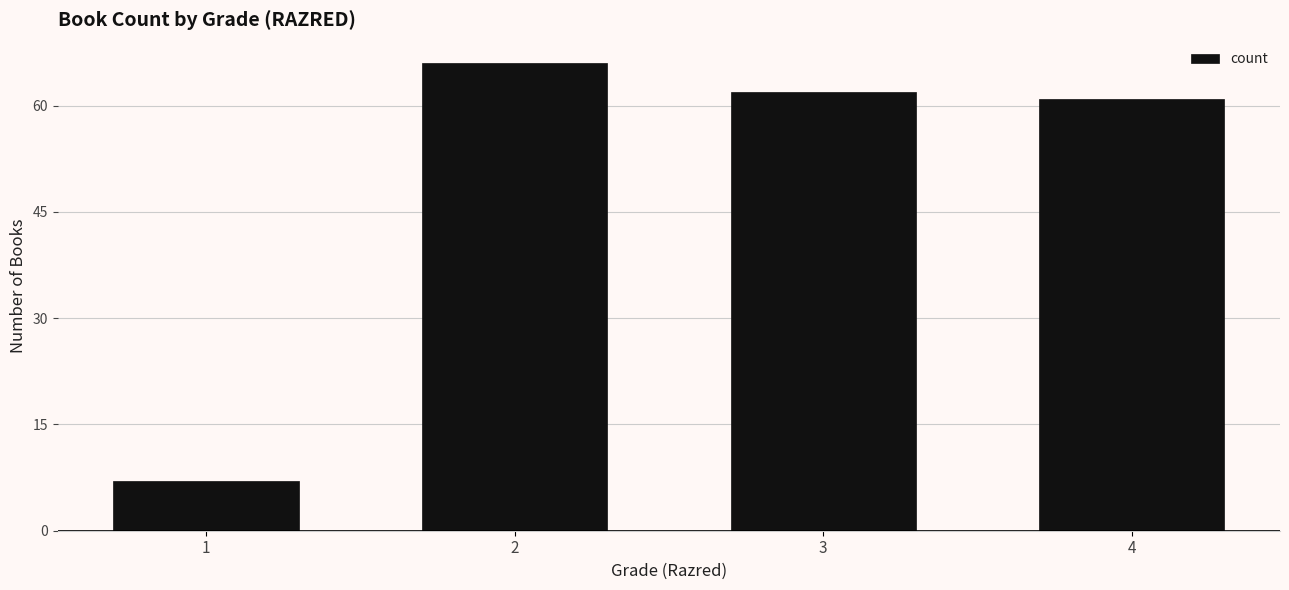

Reading left to right, transcribe all the data shown in this chart.

7	66	62	61